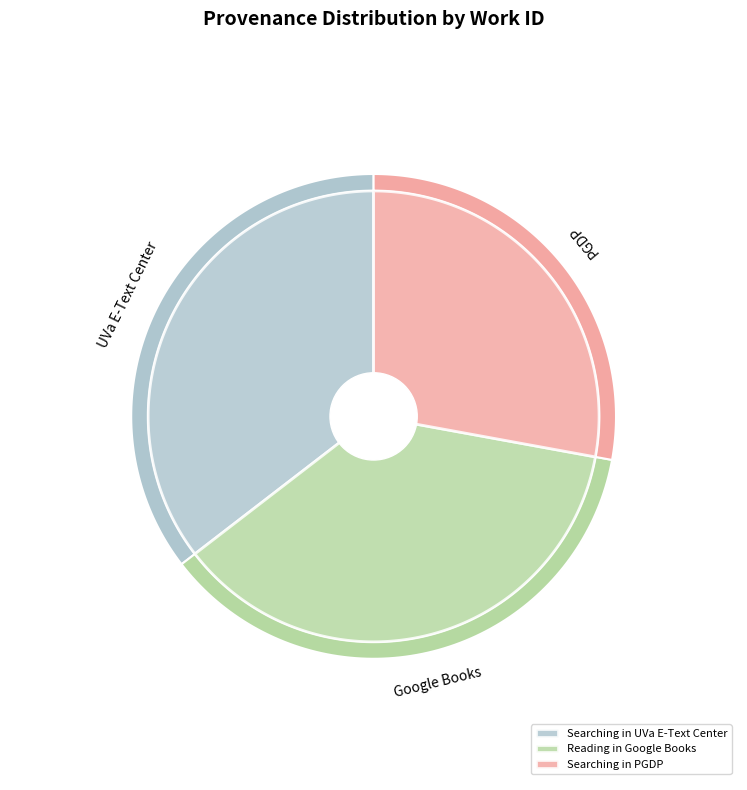

Approximately how many times larger is the value at Reading in Google Books compared to Searching in PGDP?

1.3